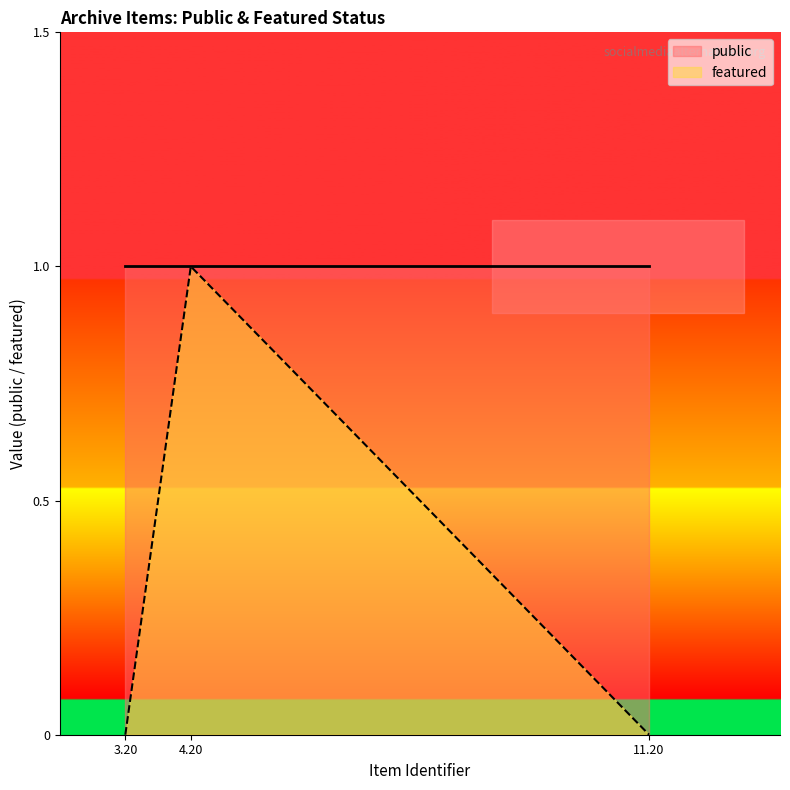

The chart shows a value of -1 at 3.20. True or false?

False